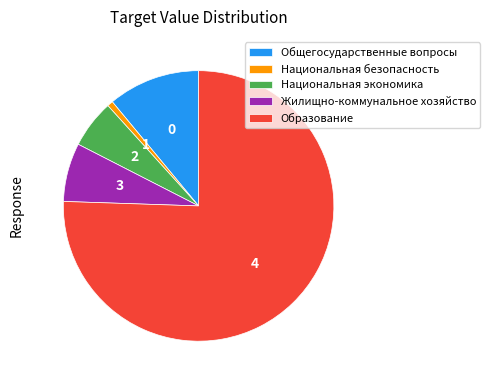

Count the number of slices in the pie.

5